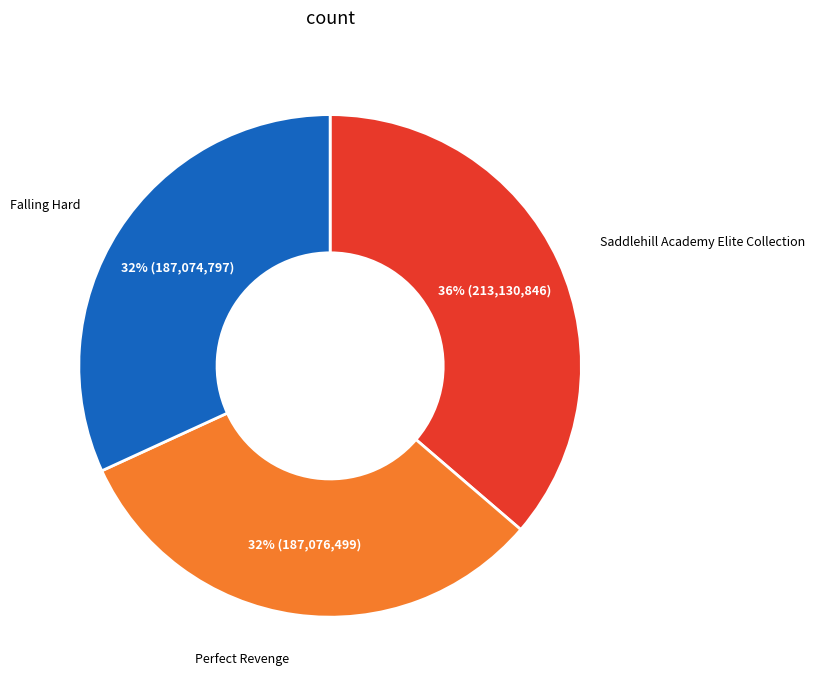

To the nearest percent, what is the combined percentage of Perfect Revenge and Saddlehill Academy Elite Collection?

68%